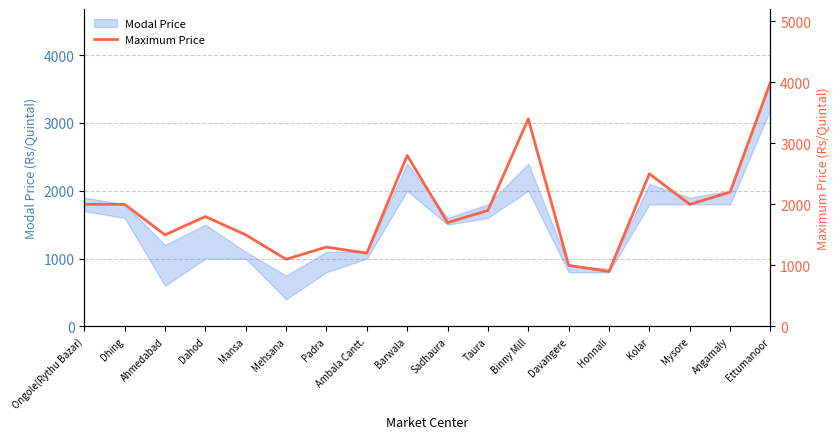

What is the change in value from Taura to Mysore?

+100